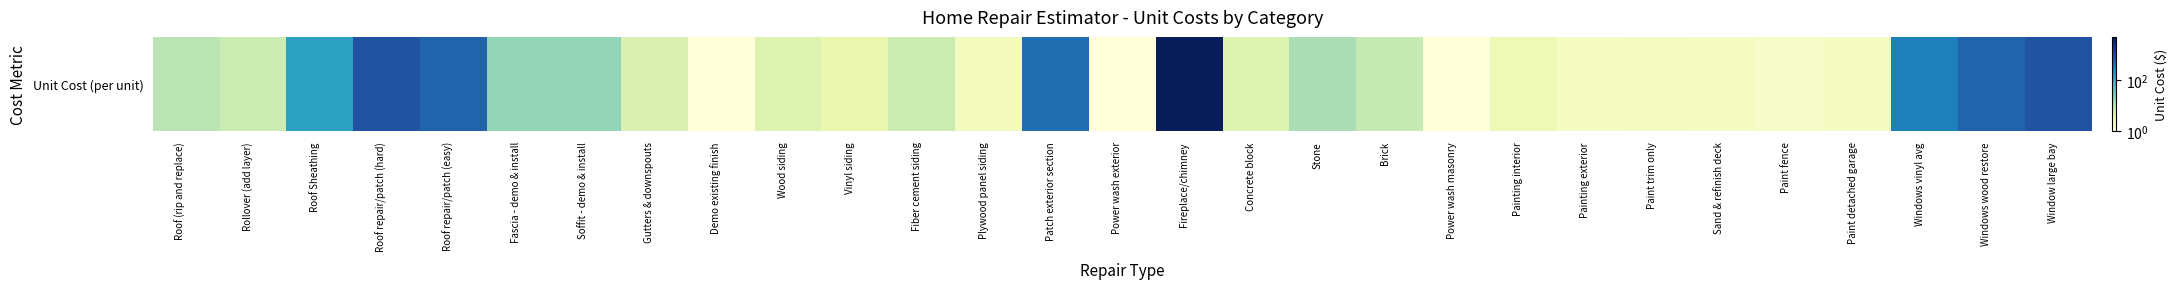

Which label corresponds to the smallest value in the chart?

Demo existing finish